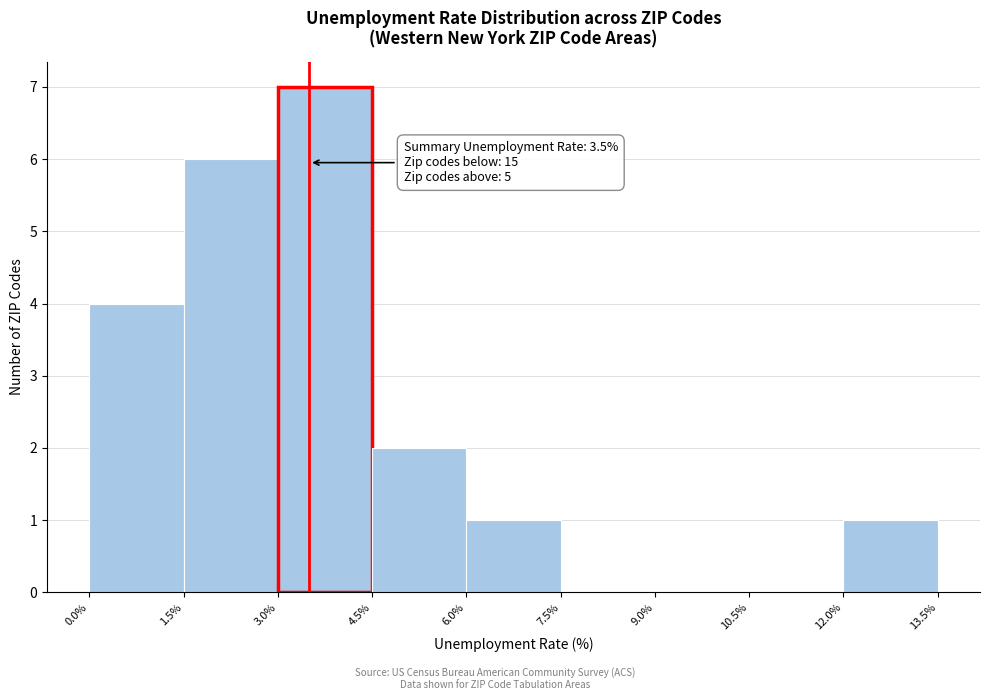

Which range on the x-axis has the tallest bar?

3.0% to 4.5%